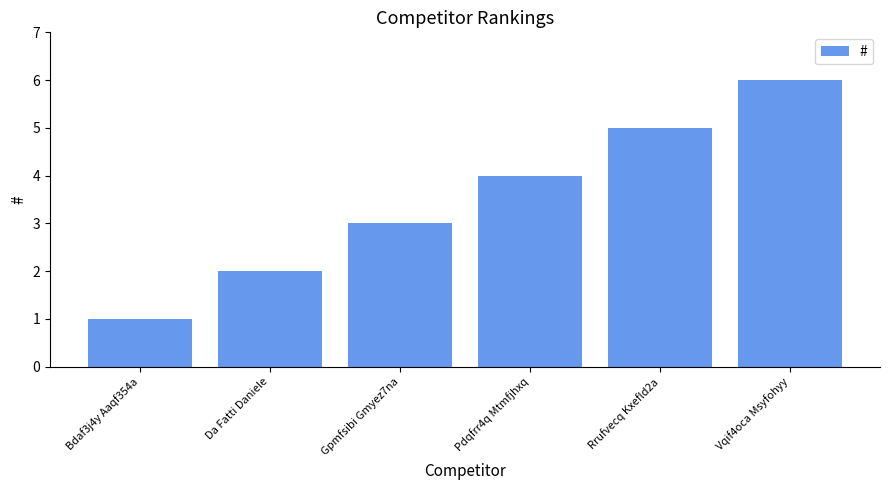

What is the approximate value at Gpmfsibi Gmyez7na?

3